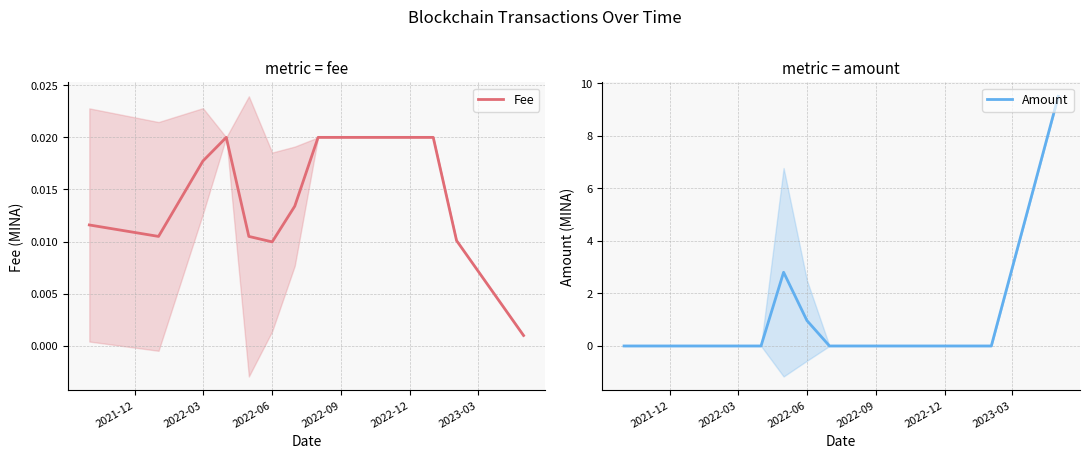

At how many categories does at least one series exceed 8?

1